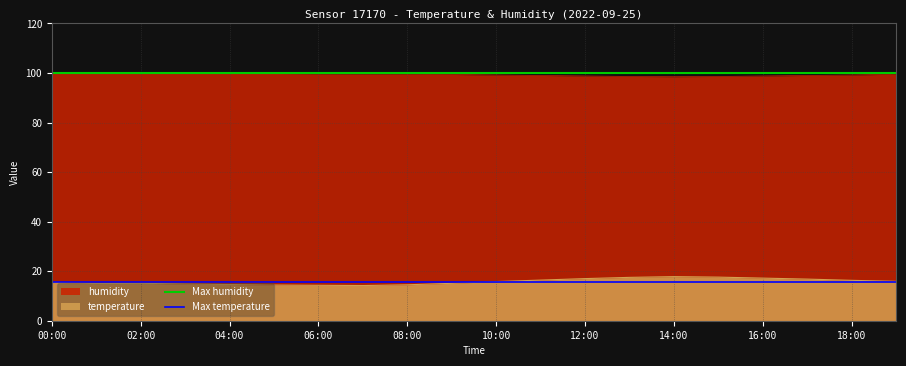

At which label is Max humidity closest to 99?

00:00